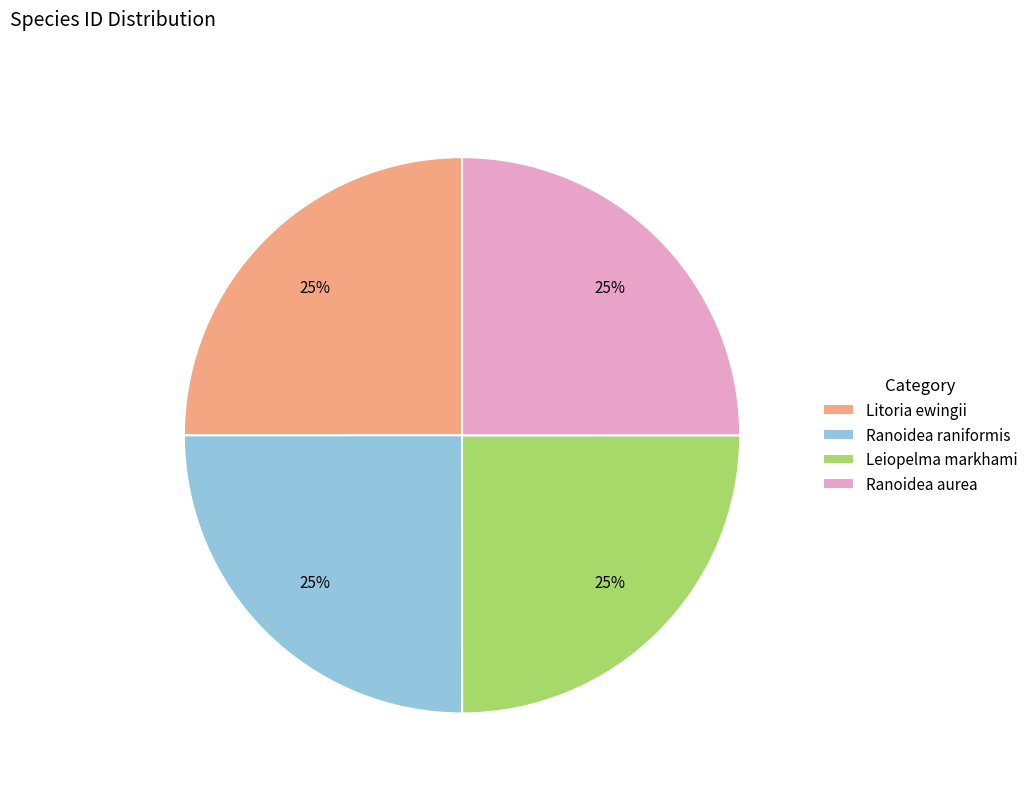

How many slices are in this pie chart?

4